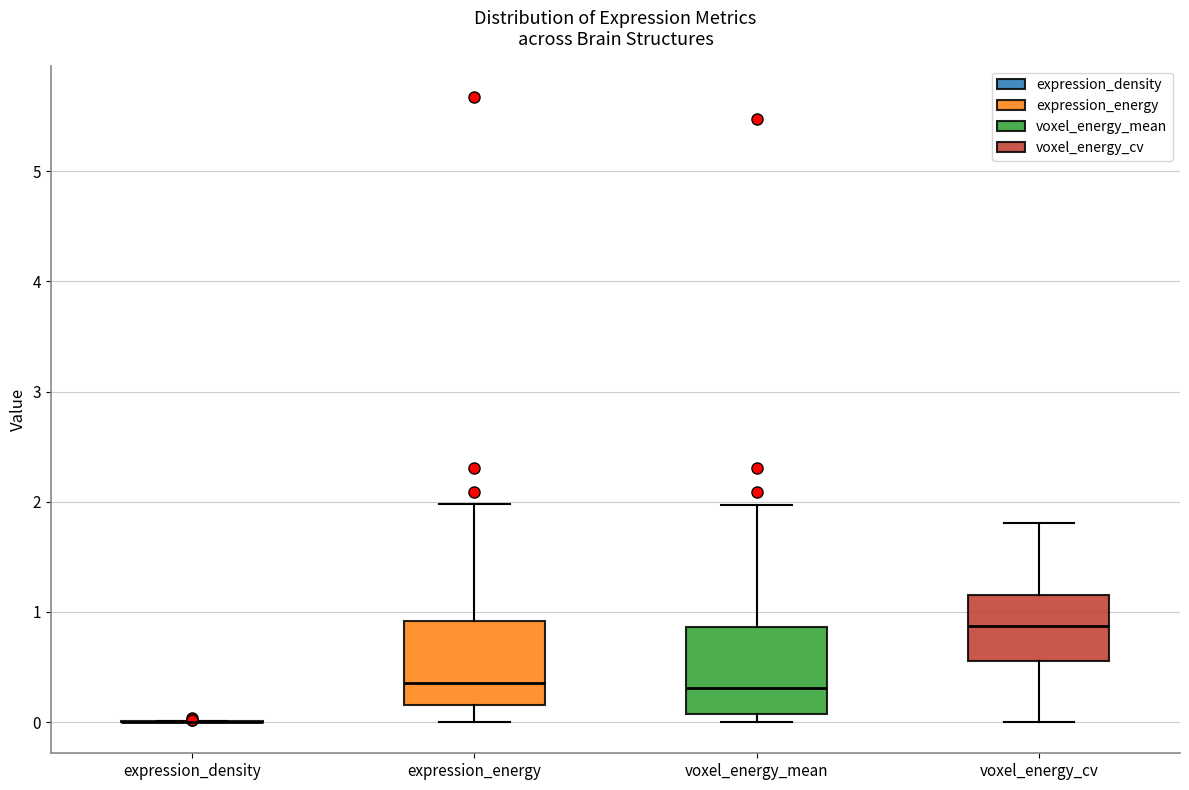

Reading left to right, read every box against the y-axis: the position of its median line, the range the box covers, and the ends of its whiskers. The values are not printed on the chart, so give them approximately, as read against the axis.

expression_density: box collapsed to a line at 0.0, whiskers 0.0 to 0.0
expression_energy: median 0.4, box 0.2 to 0.9, whiskers 0.0 to 2.0
voxel_energy_mean: median 0.3, box 0.1 to 0.9, whiskers 0.0 to 2.0
voxel_energy_cv: median 0.9, box 0.6 to 1.2, whiskers 0.0 to 1.8